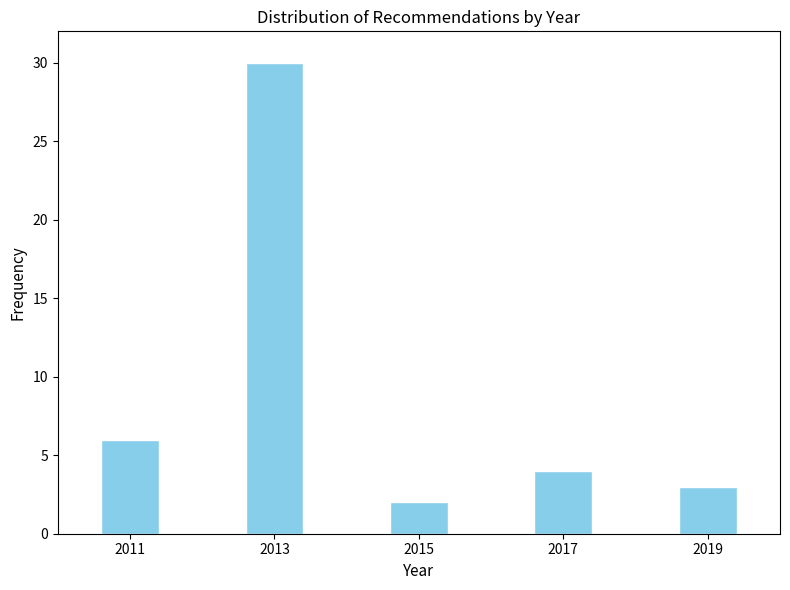

Reading right to left, extract all data points from this chart.

3	4	2	30	6